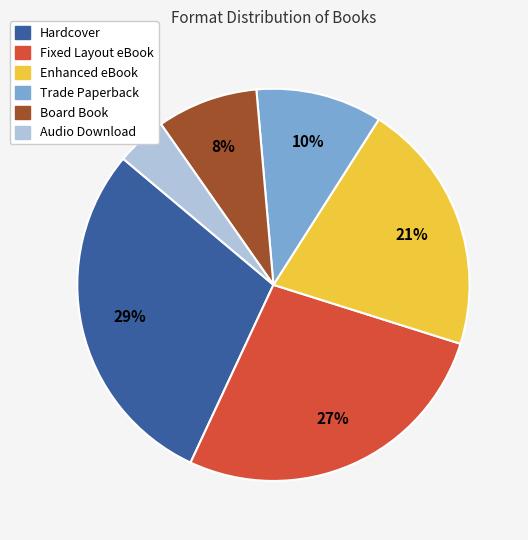

Rank the categories by value from highest to lowest.

Hardcover, Fixed Layout eBook, Enhanced eBook, Trade Paperback, Board Book, Audio Download